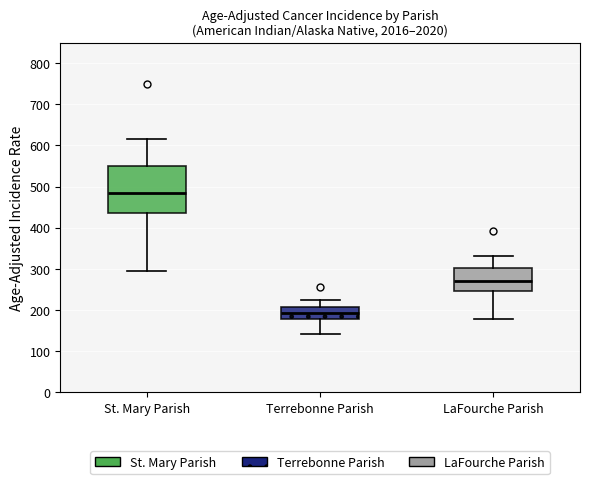

Reading left to right, read every box against the y-axis: the position of its median line, the range the box covers, and the ends of its whiskers. The values are not printed on the chart, so give them approximately, as read against the axis.

St. Mary Parish: median 480, box 440 to 550, whiskers 290 to 620
Terrebonne Parish: median 190, box 180 to 210, whiskers 140 to 220
LaFourche Parish: median 270, box 250 to 300, whiskers 180 to 330